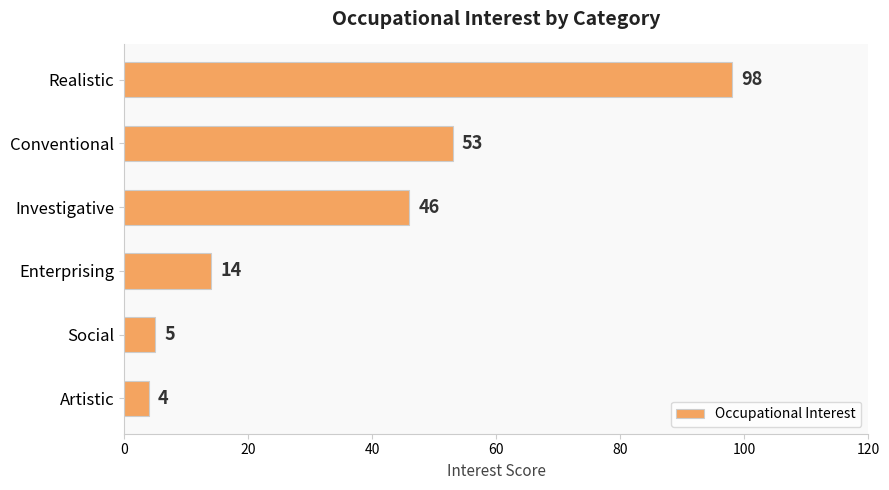

Where is the data nearest to the value 51?

Conventional